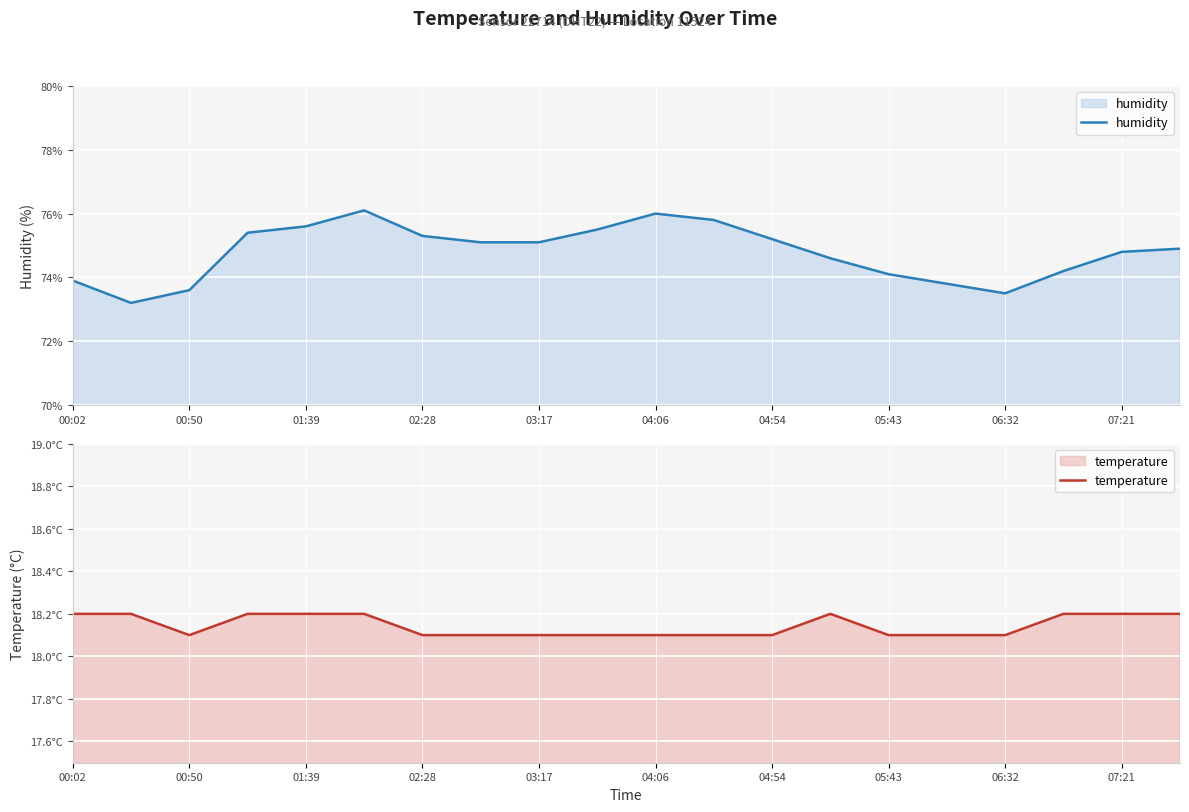

How many series are shown in this chart?

2